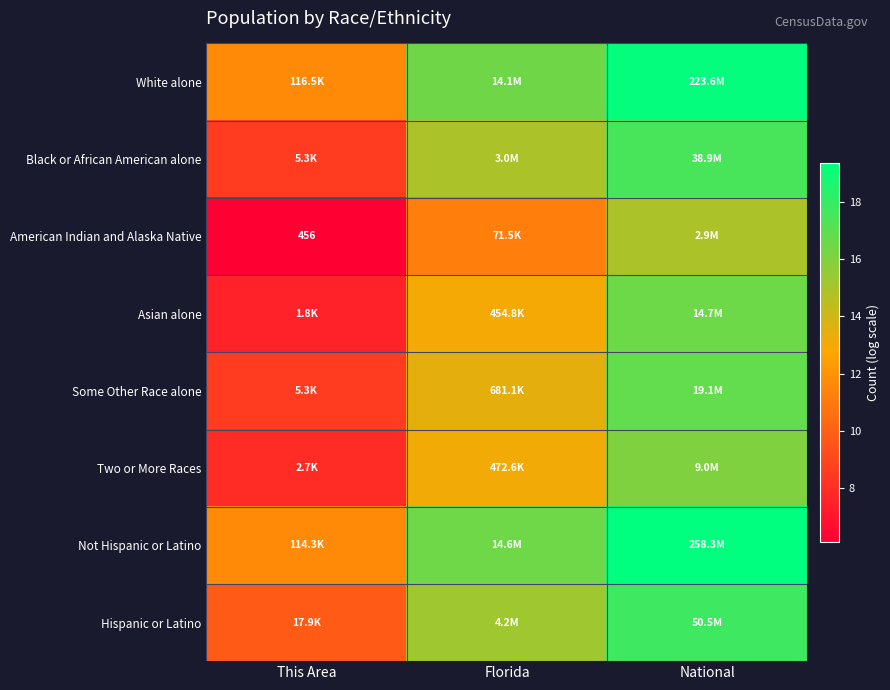

Which label corresponds to the largest value in the chart?

National